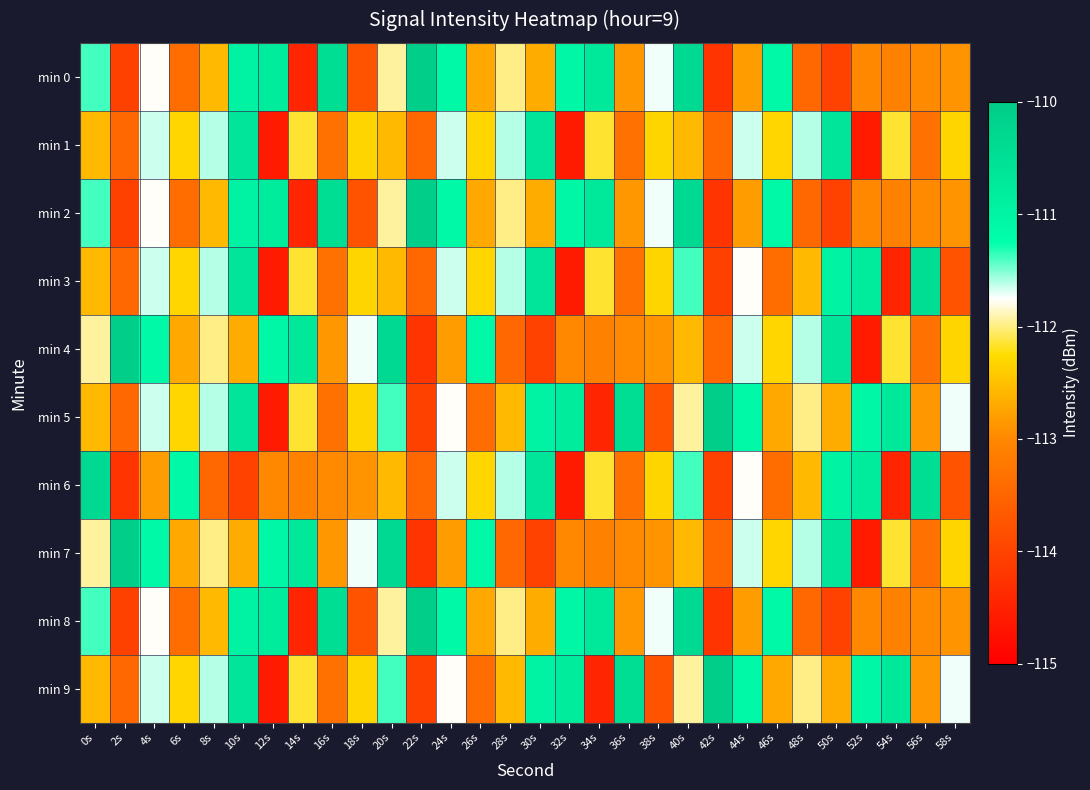

At which category does the chart reach its peak across all series?

22s